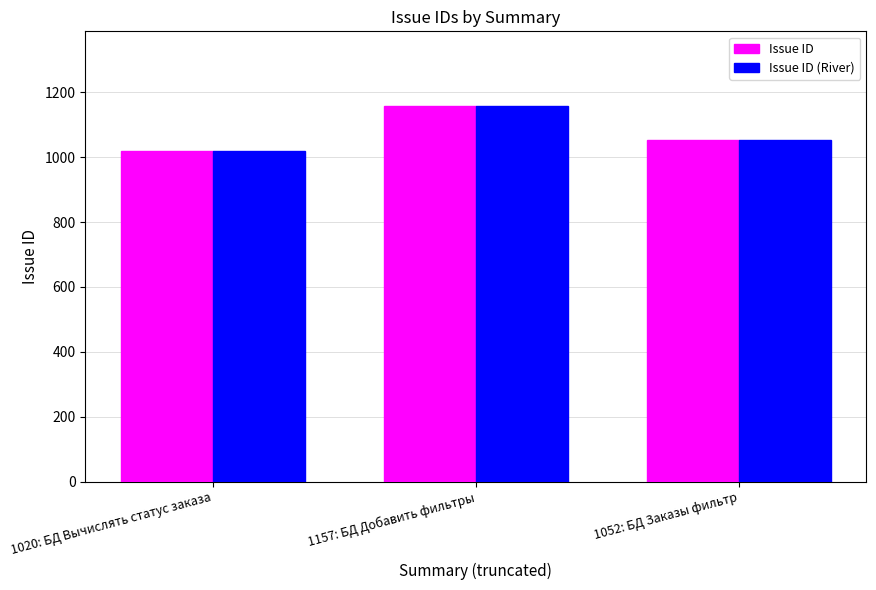

Which category has the lowest value in the Issue ID series?

1020: БД Вычислять статус заказа